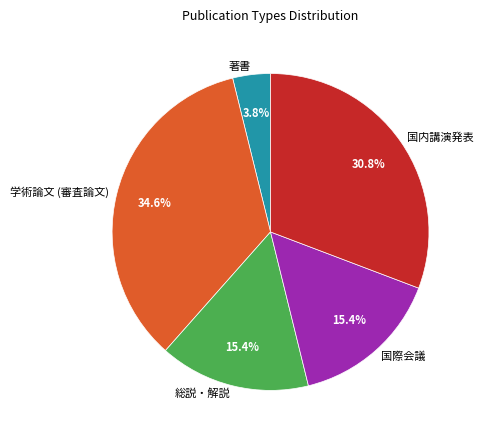

How many segments does this pie chart have?

5